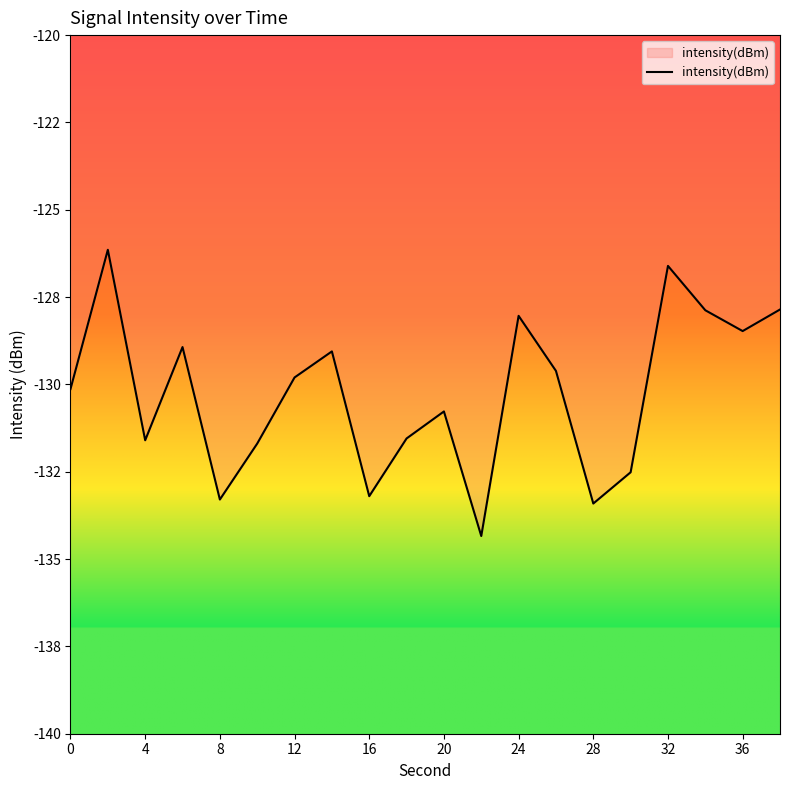

Does the chart have visible grid lines?

No